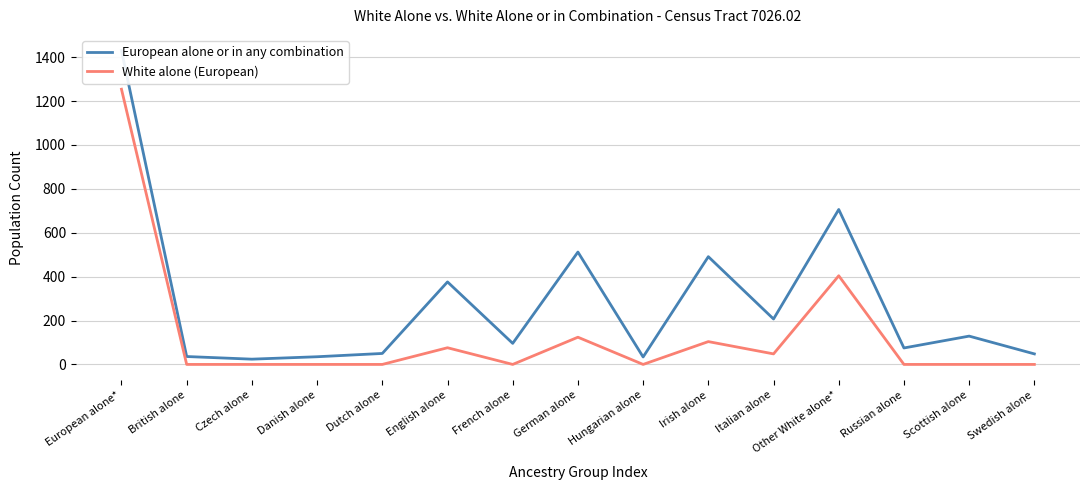

Where is the first local maximum for European alone or in any combination?

English alone